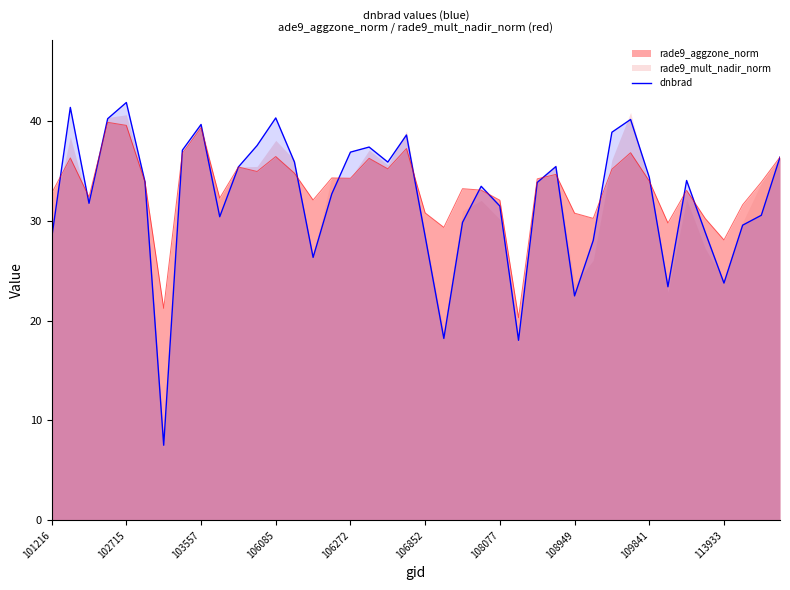

Reading right to left, transcribe all the data shown in this chart.

36.4	30.5	29.5	23.7	28.8	34.0	23.4	34.3	40.1	38.8	28.0	22.5	35.4	33.8	18.0	31.5	33.4	29.8	18.2	28.4	38.6	35.9	37.4	36.9	32.7	26.3	35.9	40.3	37.5	35.4	30.4	39.6	37.0	7.5	33.9	41.8	40.2	31.7	41.3	28.2